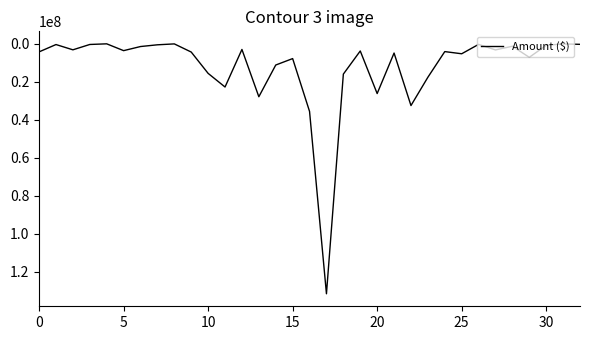

What is the greatest value displayed?

131625863.0